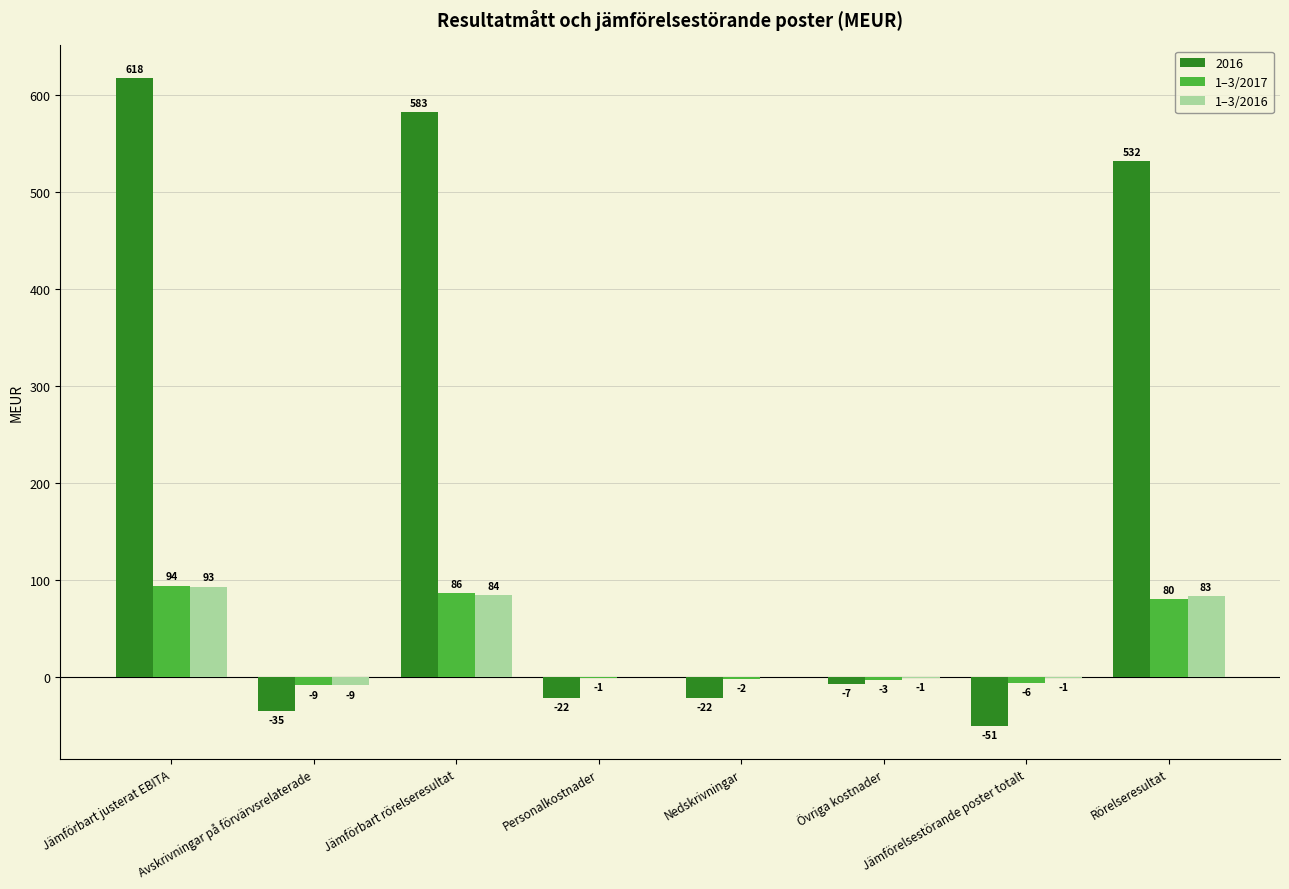

True or false: 1–3/2017 has a value of -6 at Jämförelsestörande poster totalt.

True